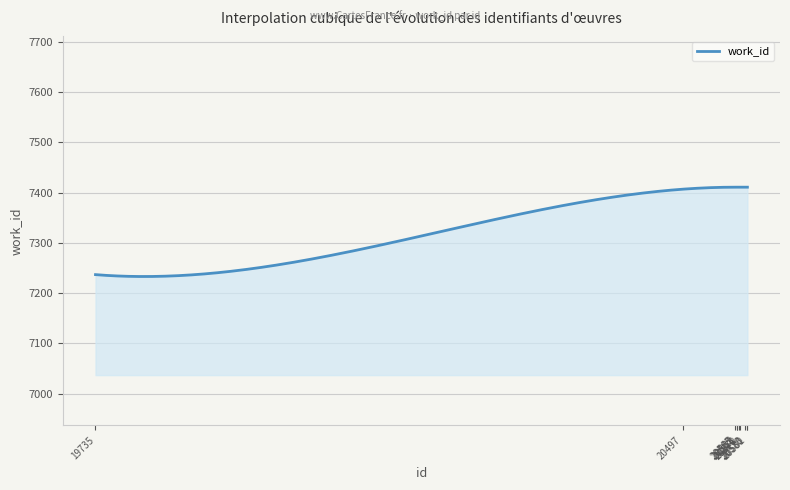

How many categories are shown in the chart?

300